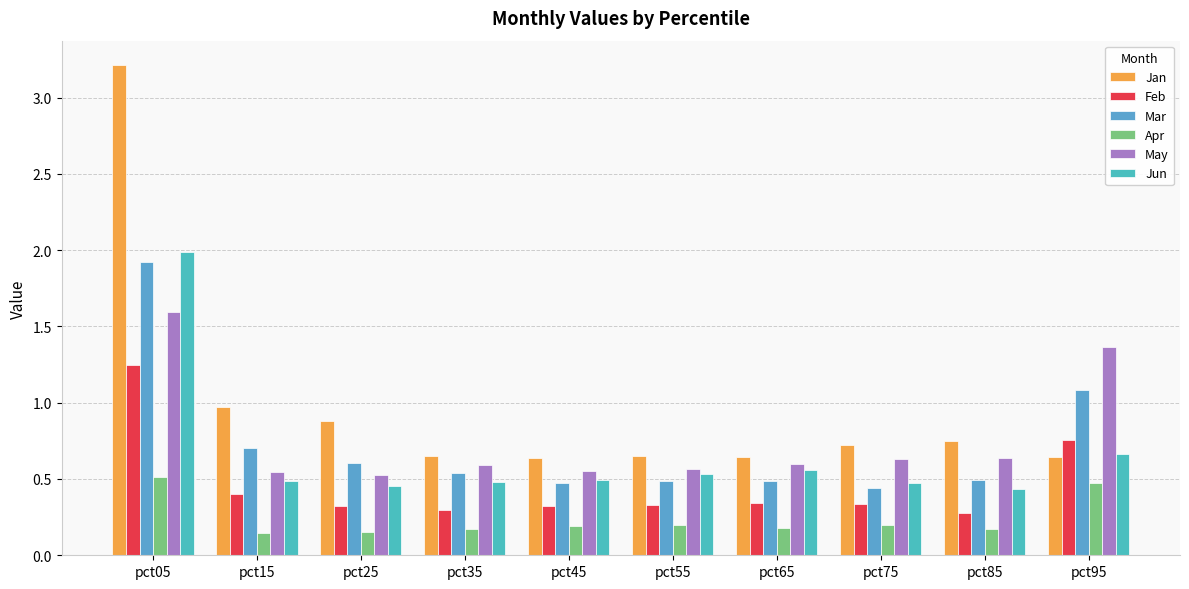

What is the value of the Mar bar at the 3rd from the left?

0.6